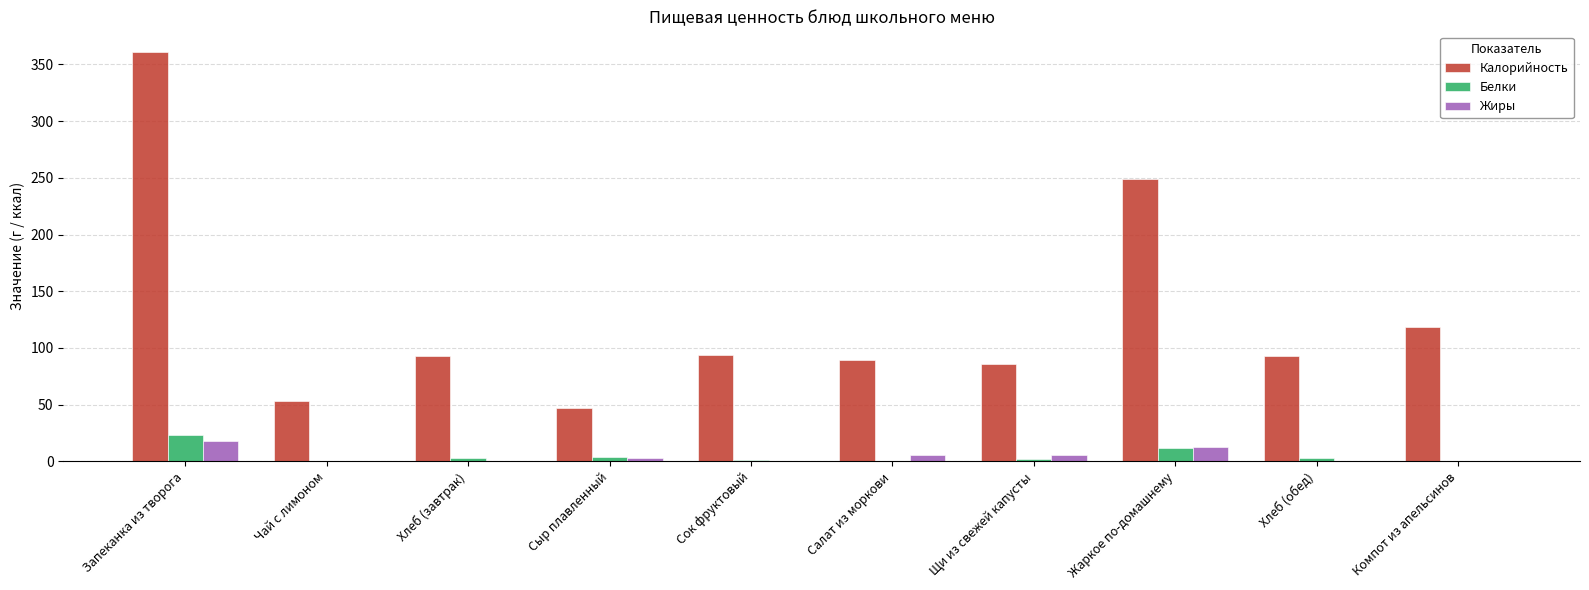

True or false: Калорийность has a value of 161.3 at Хлеб (завтрак).

False